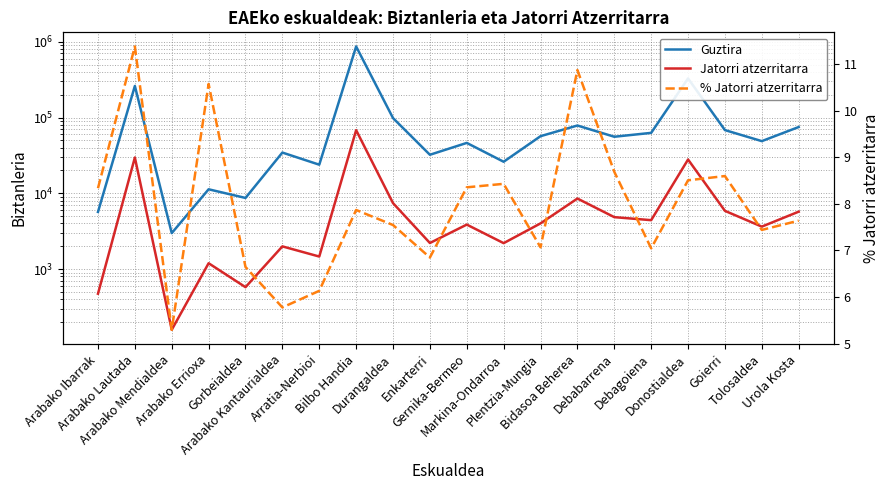

Is this an area chart (filled region under the line)?

No